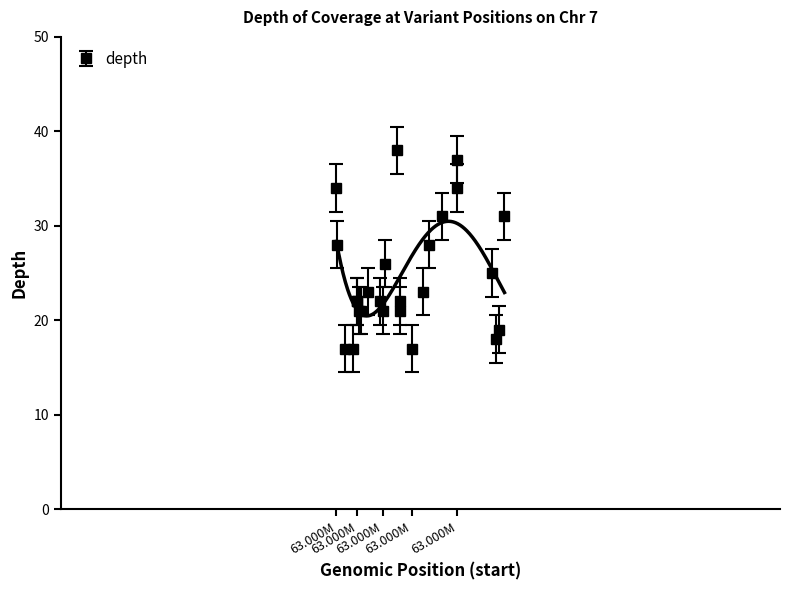

Which category has the highest value across all series?

63667576